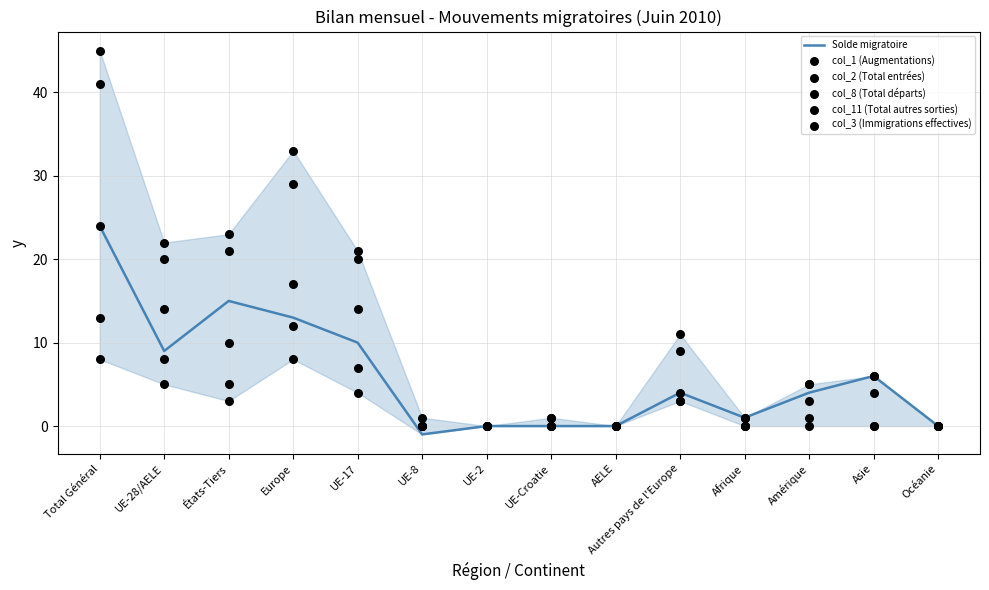

Which series contains the highest Y value?

col_1 (Augmentations)